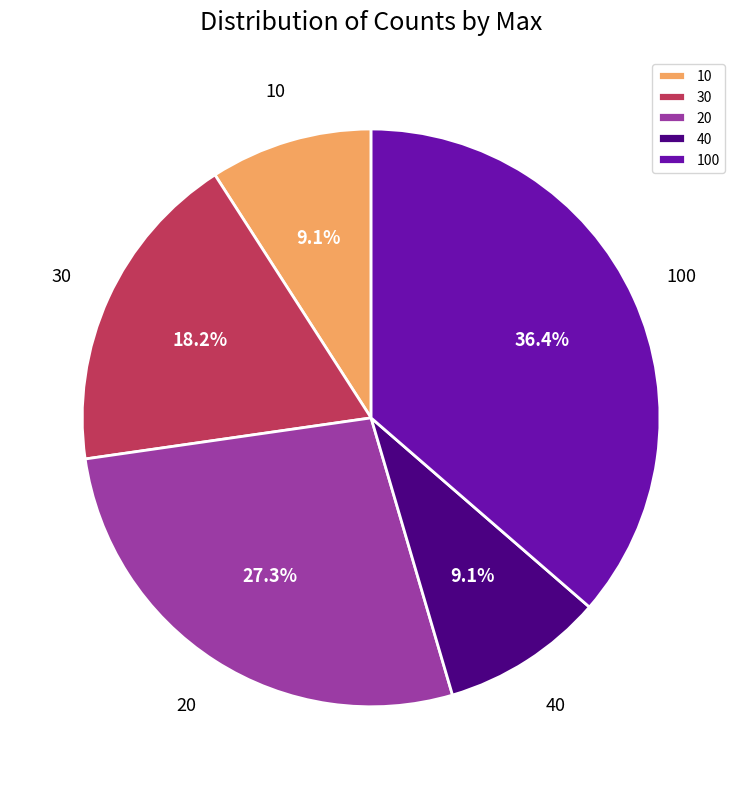

Is there any slice that represents more than half of the pie?

No